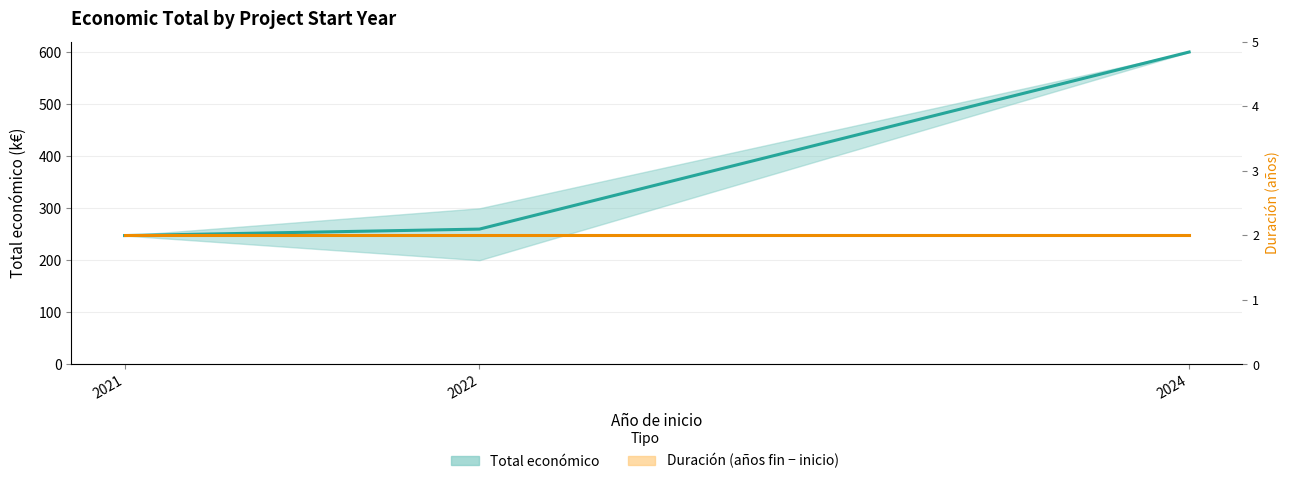

True or false: Total económico (mean) has a value of 263.5 at 2024.

False